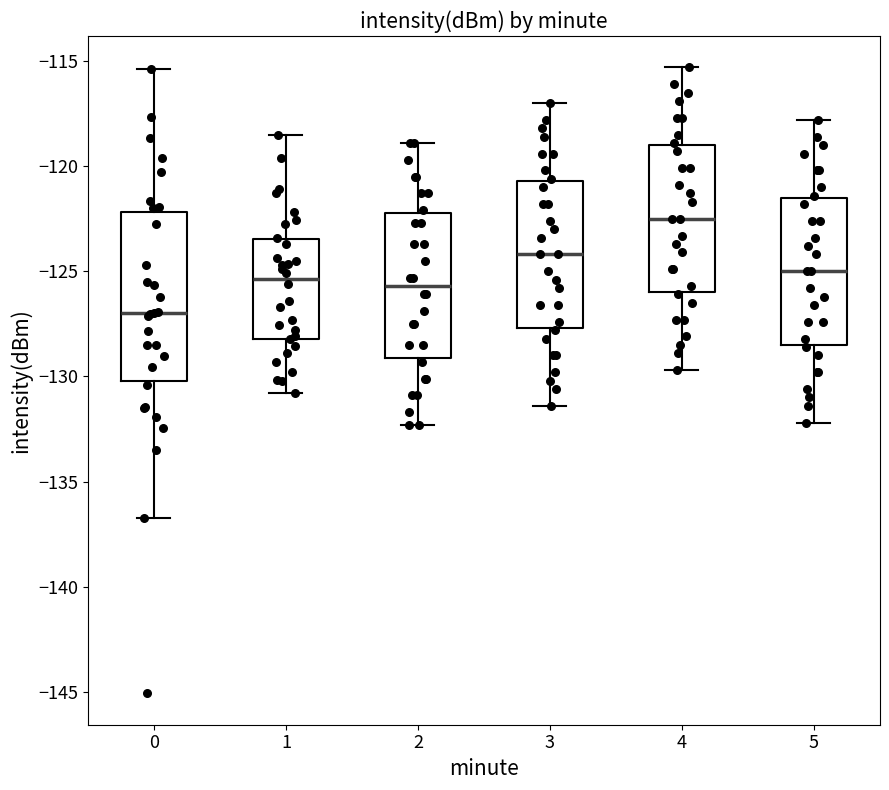

Where does the median line of the box at x = 4 sit on the y-axis? The values are not printed on the chart, so give them approximately, as read against the axis.

-122.5